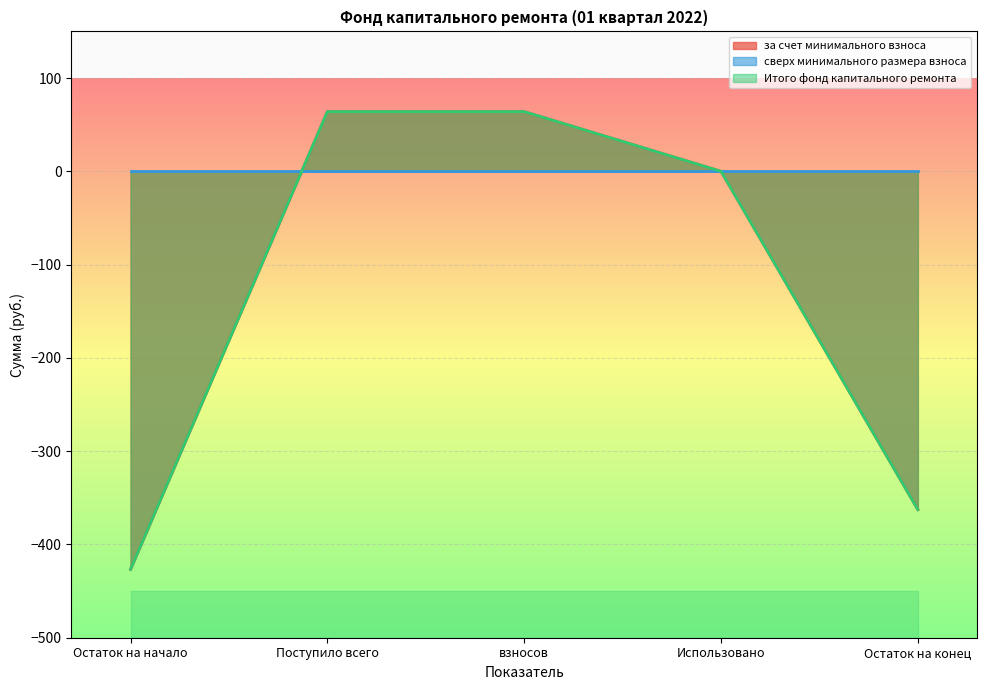

What is the difference between the за счет минимального взноса values at Использовано and Поступило всего?

64.0